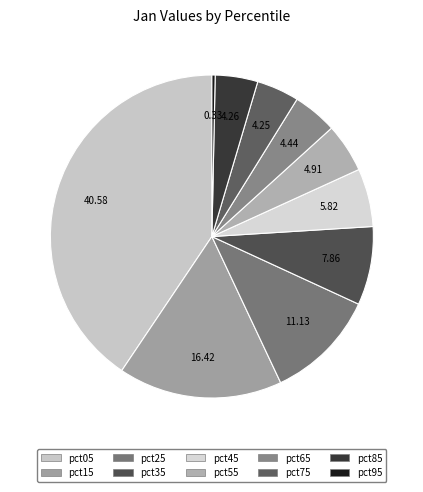

The pct35 slice represents 1% of the pie. True or false?

False